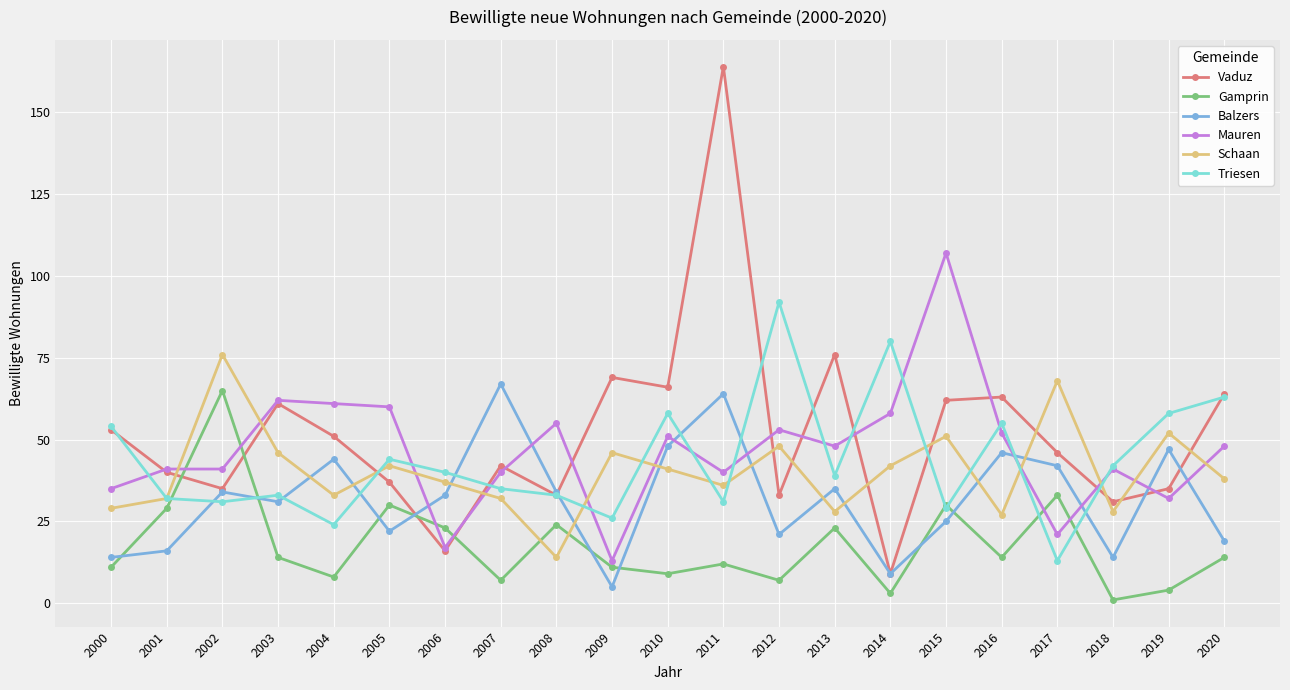

What is the lowest value of the Vaduz series?

9